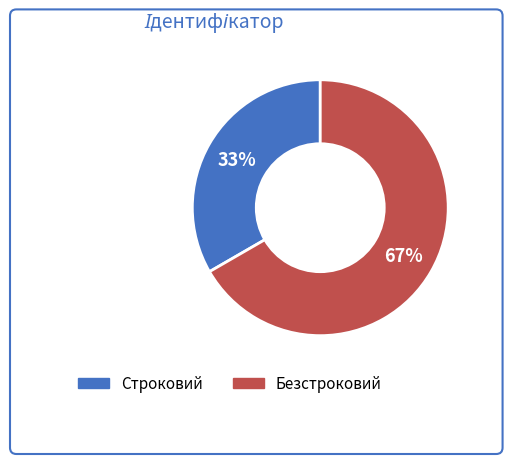

How many segments does this pie chart have?

2